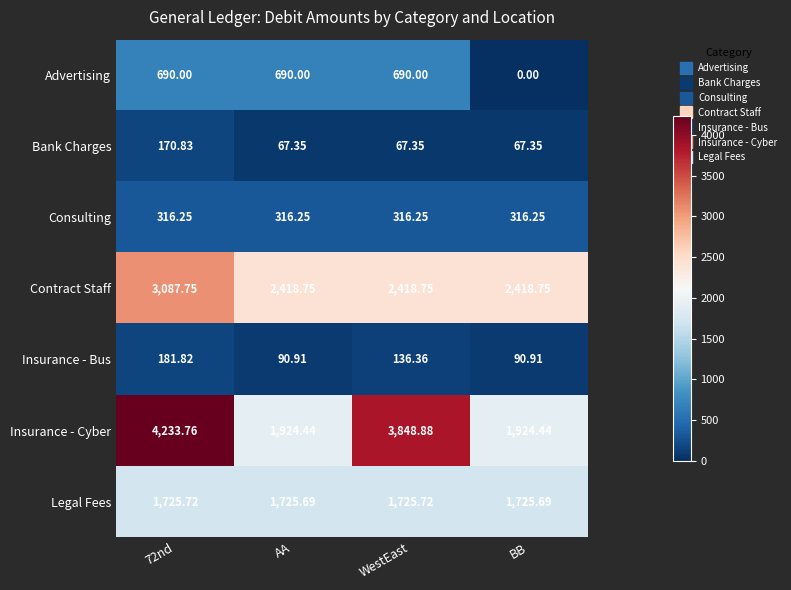

Which series has the largest total across all categories?

Insurance - Cyber